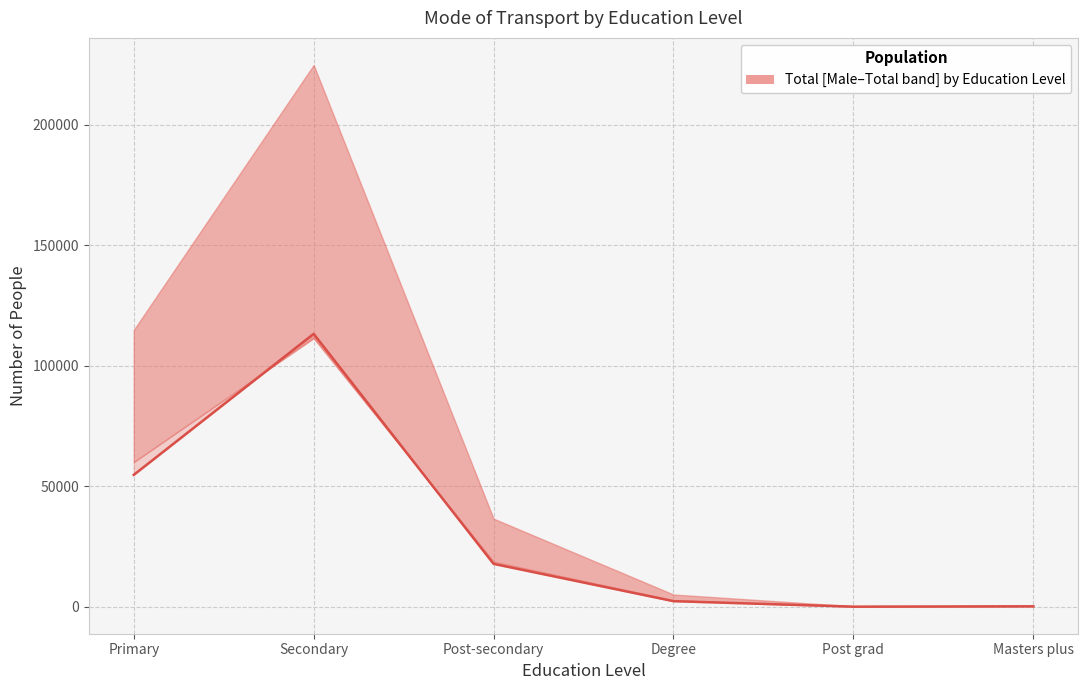

What is the difference between the second highest and second lowest values in the Male series?

59602